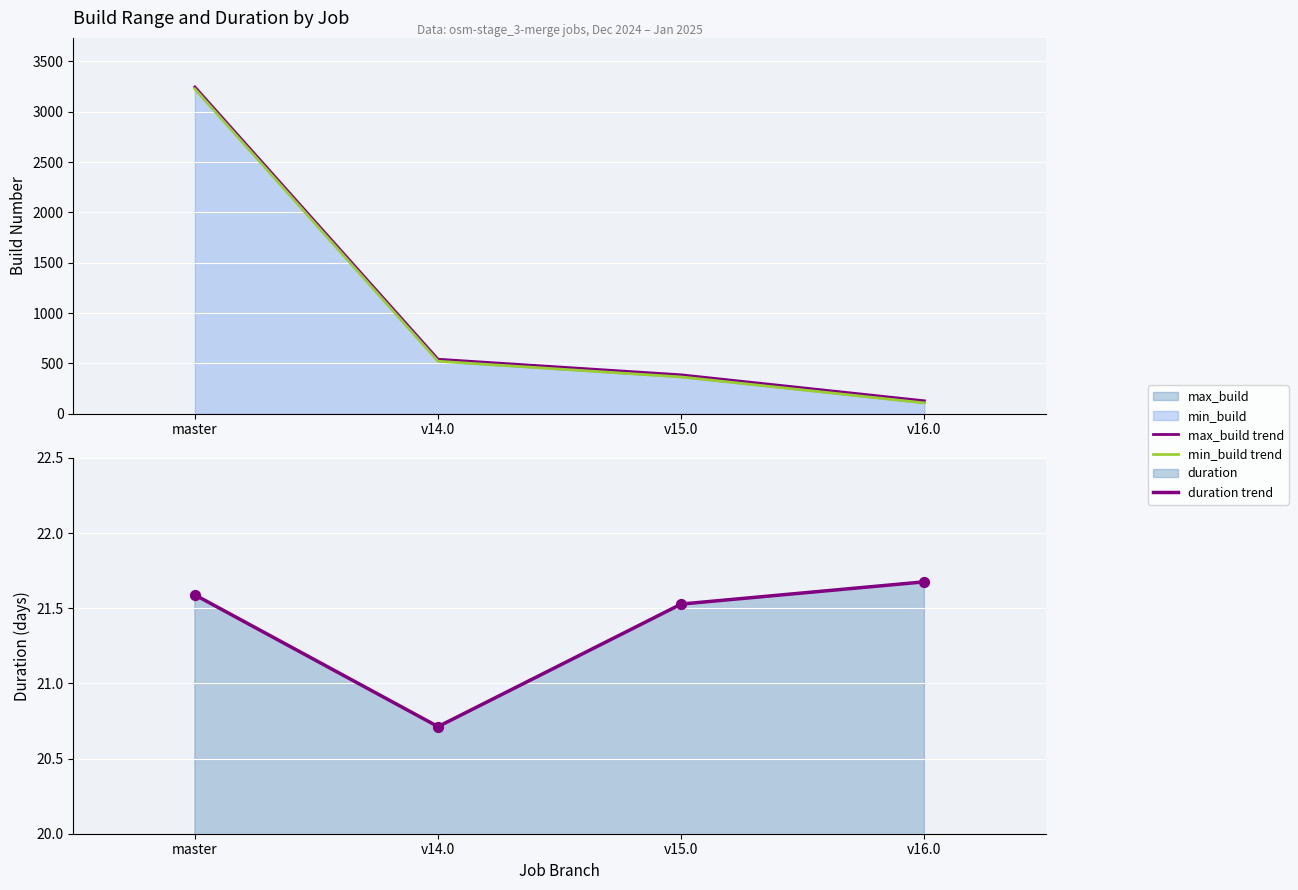

Is the value of min_build trend at v16.0 greater than the value of duration trend at v14.0?

Yes